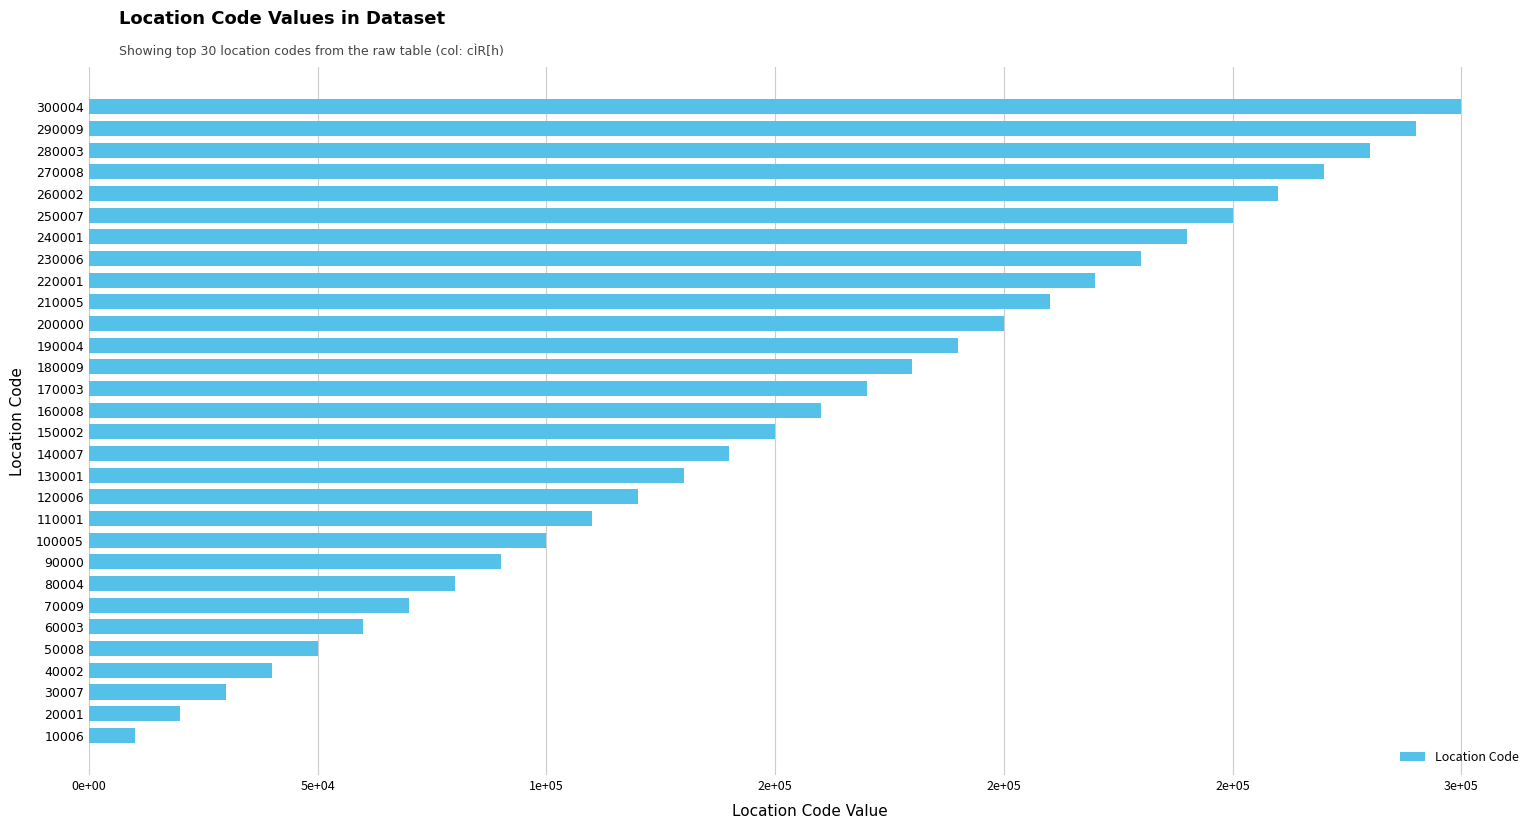

Does the chart contain any negative values?

No